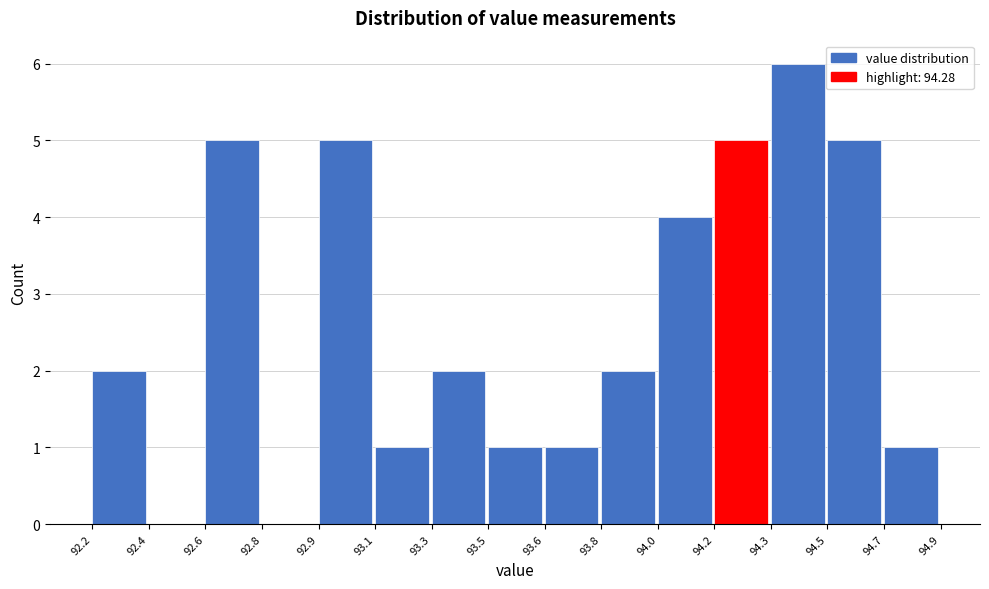

Reading left to right, list all the values displayed in this chart.

92.2=2	92.4=0	92.6=5	92.8=0	92.9=5	93.1=1	93.3=2	93.5=1	93.6=1	93.8=2	94.0=4	94.2=5	94.3=6	94.5=5	94.7=1